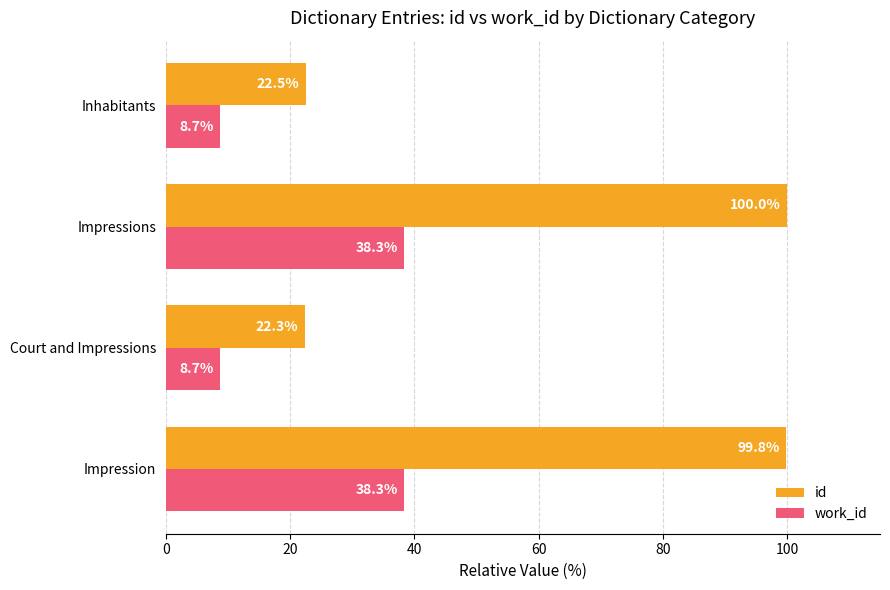

What is the average value of the work_id series?

23.5